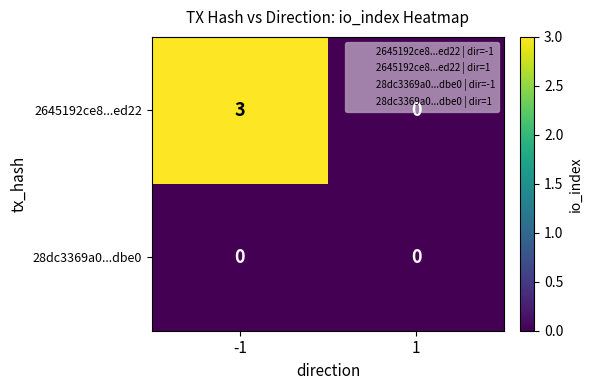

What is the greatest value displayed?

3